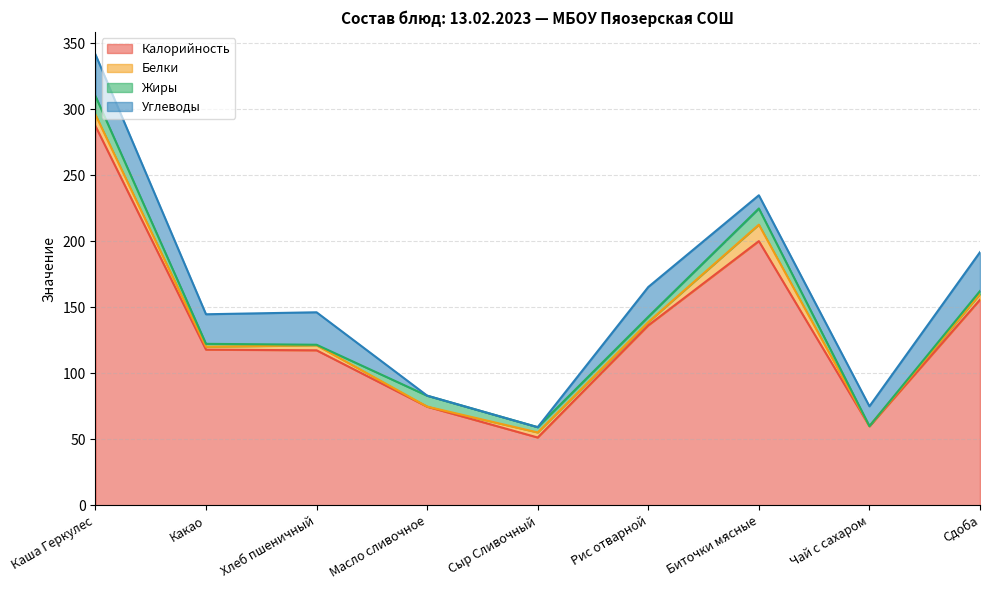

At which label does Углеводы reach its minimum?

Сыр Сливочный